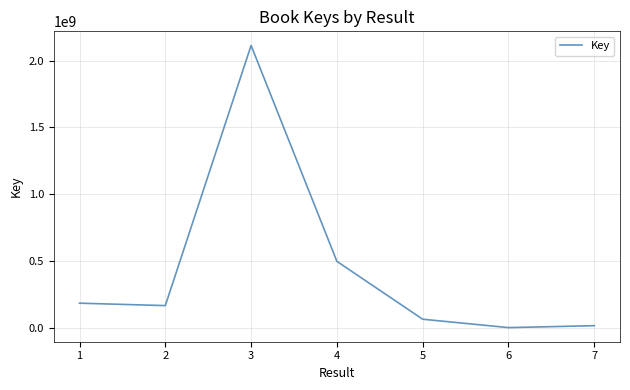

The chart shows a value of 27264950 at 4. True or false?

False